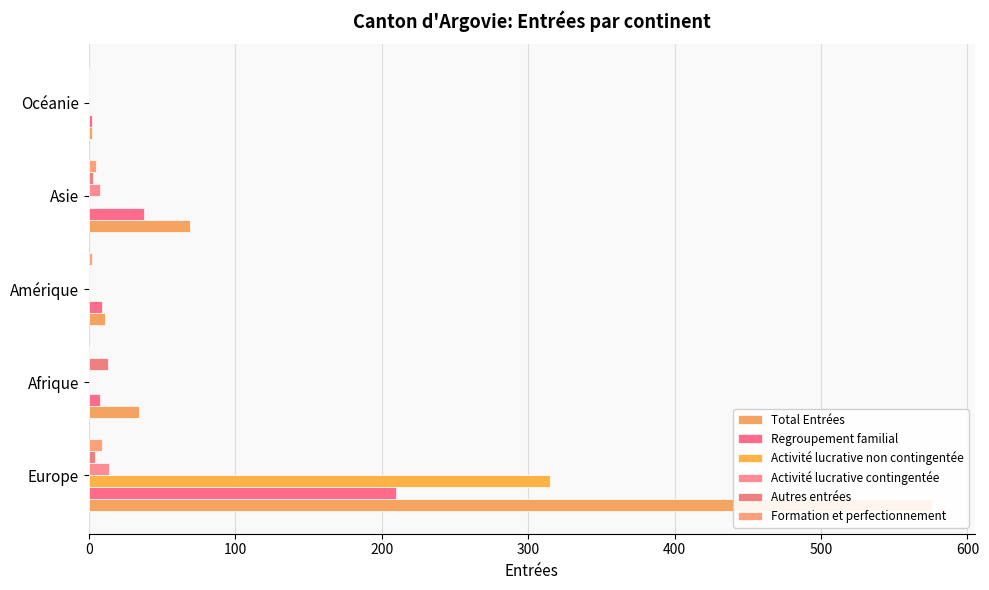

What is the value of the Total Entrées bar at the 3rd from the left?

11